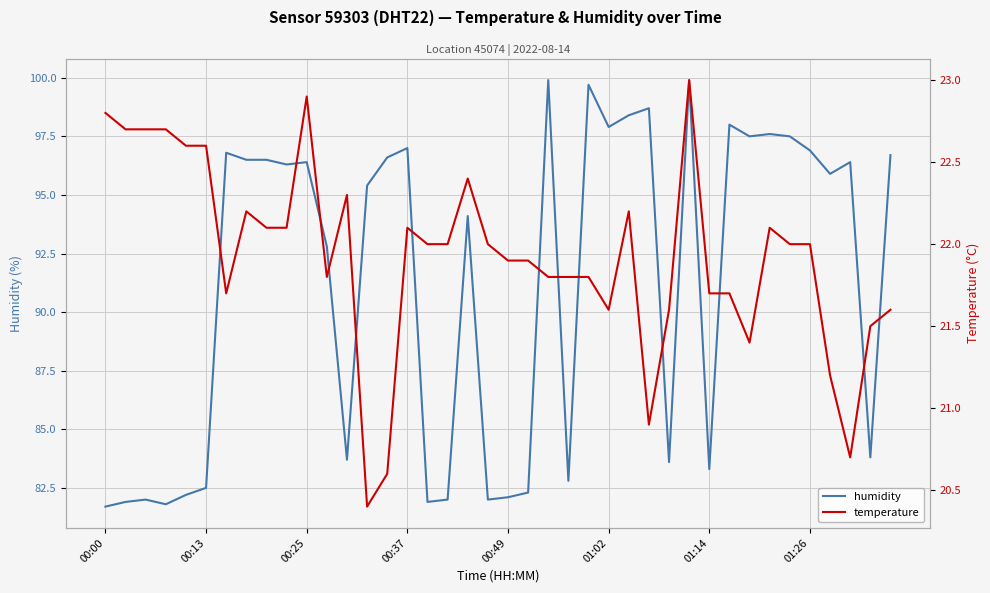

Which series has the largest total across all categories?

humidity